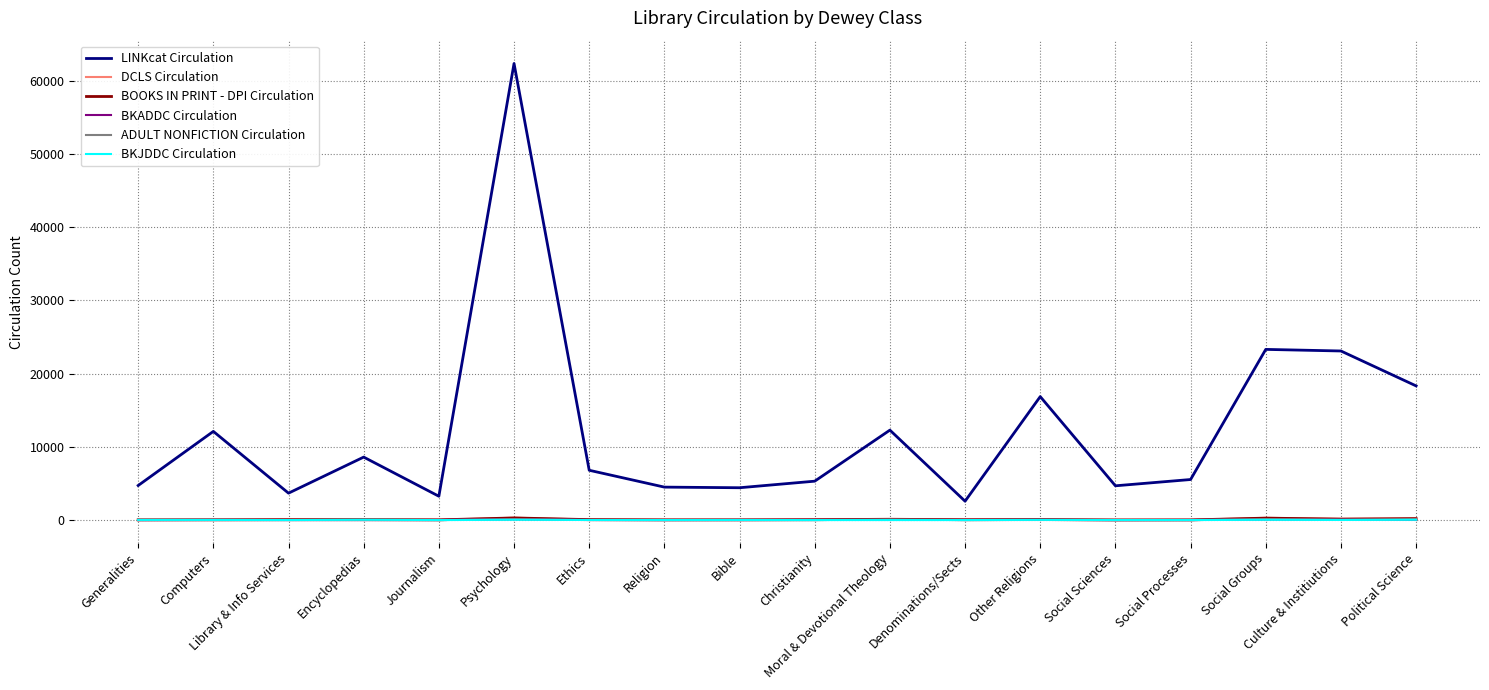

Between Denominations/Sects and Social Groups, which series saw the biggest shift?

LINKcat Circulation